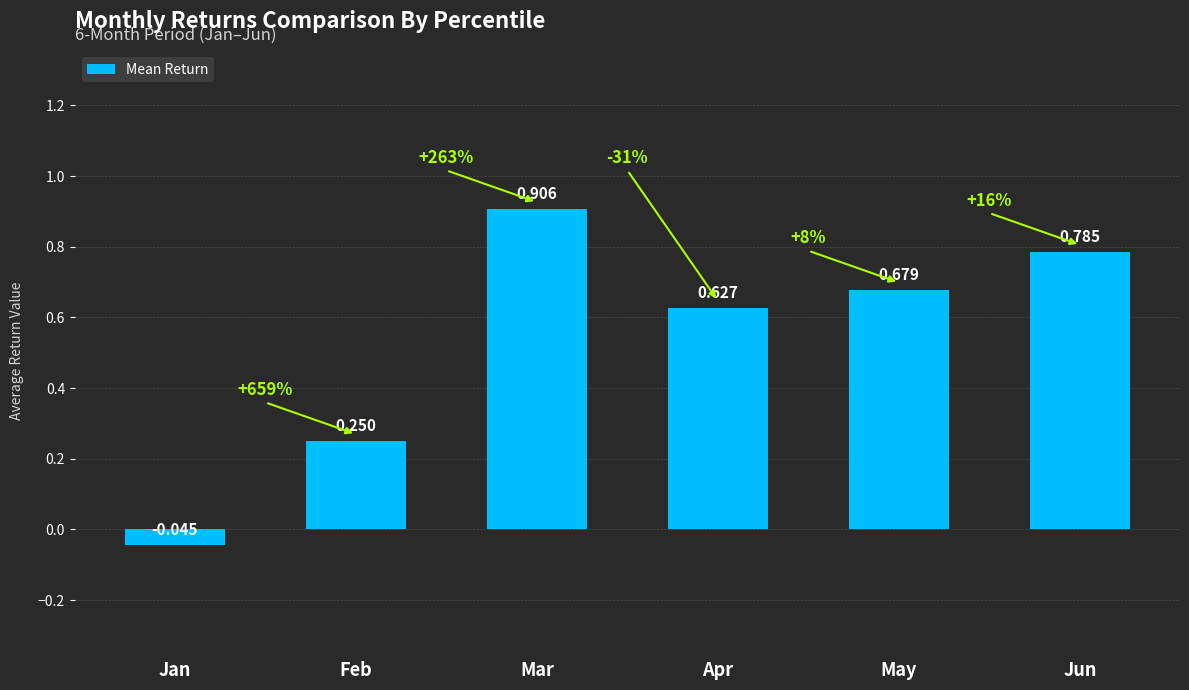

What is the difference between the maximum and minimum values?

1.0